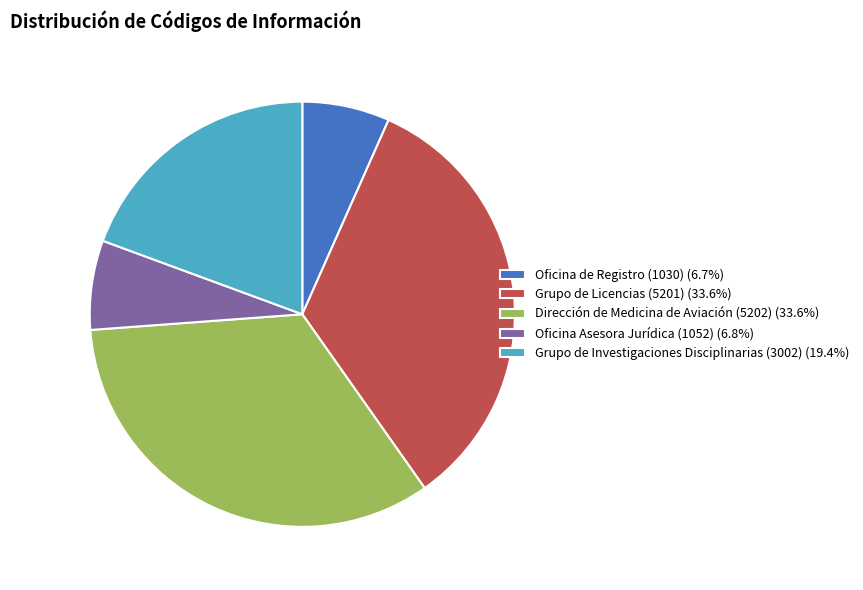

Approximately how many times larger is the value at Oficina de Registro (1030) (6.7%) compared to Oficina Asesora Jurídica (1052) (6.8%)?

1.0